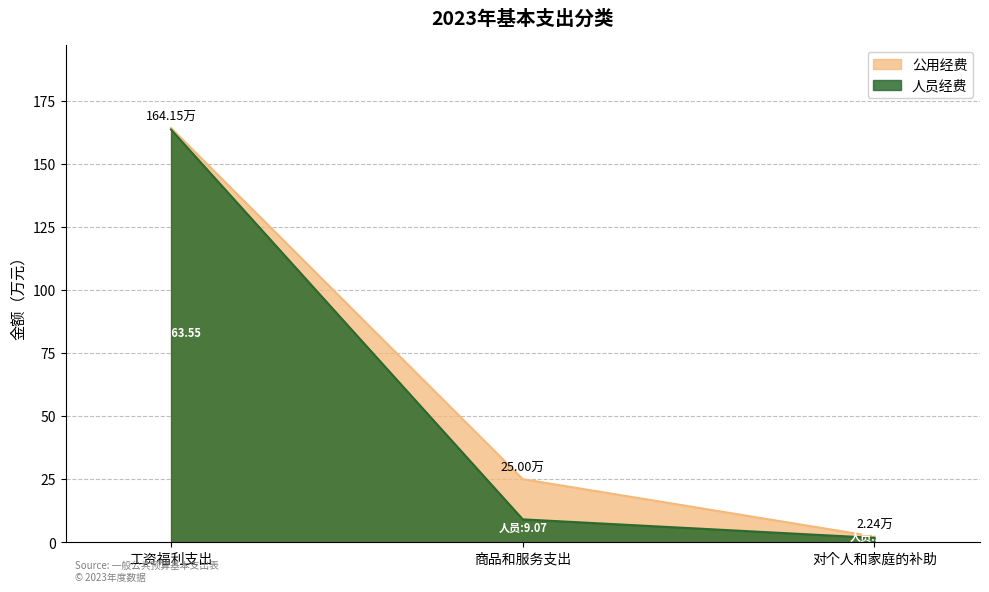

What is the average value?

58.1